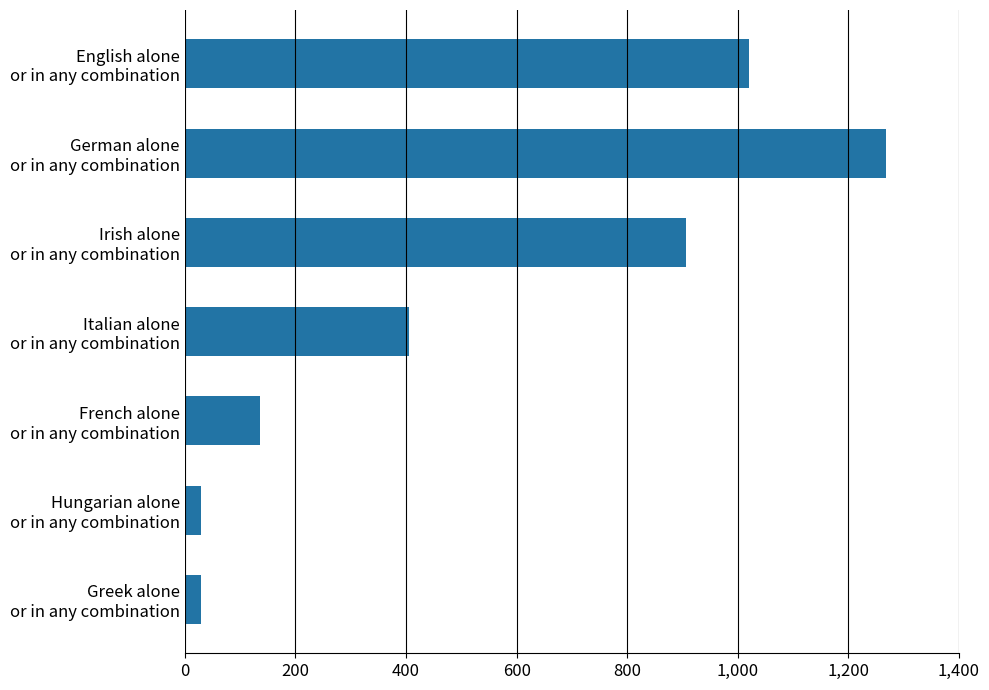

What is the difference between the maximum and minimum values?

1239